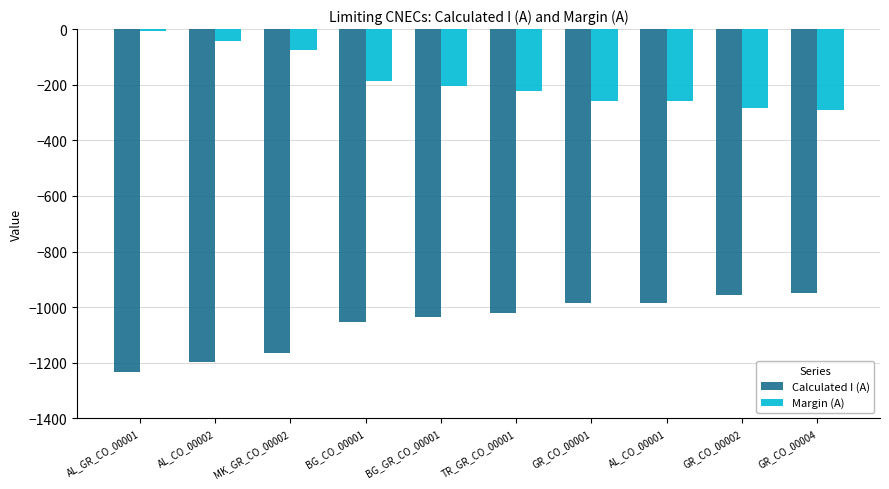

At which label does Margin (A) first exceed -204?

AL_GR_CO_00001